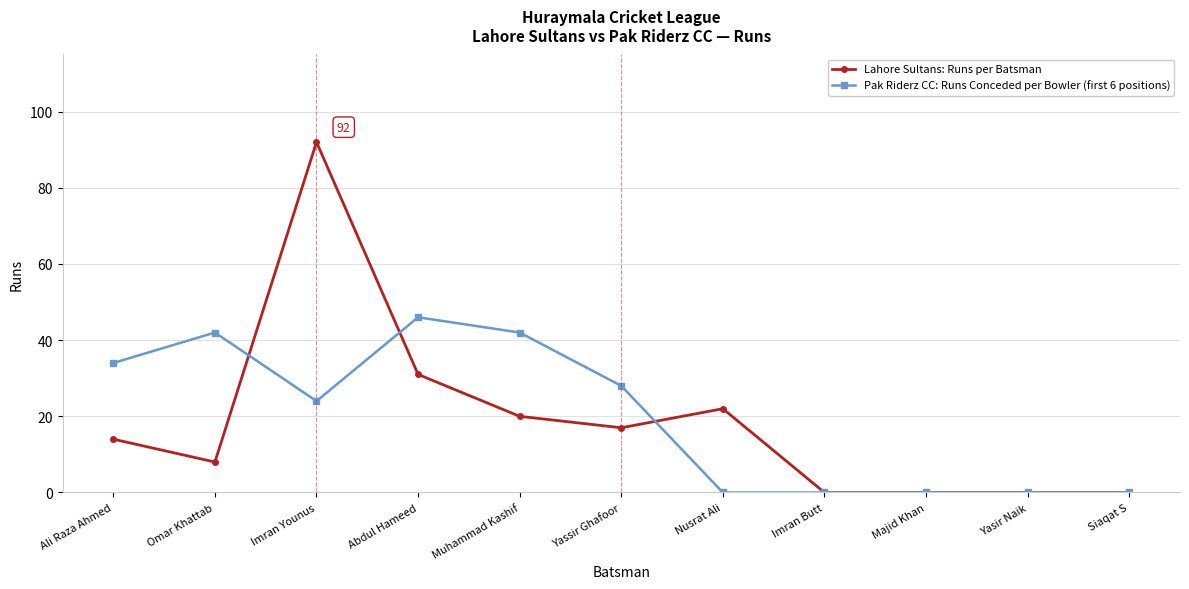

What is the spread (max minus min) of values at Yassir Ghafoor?

11